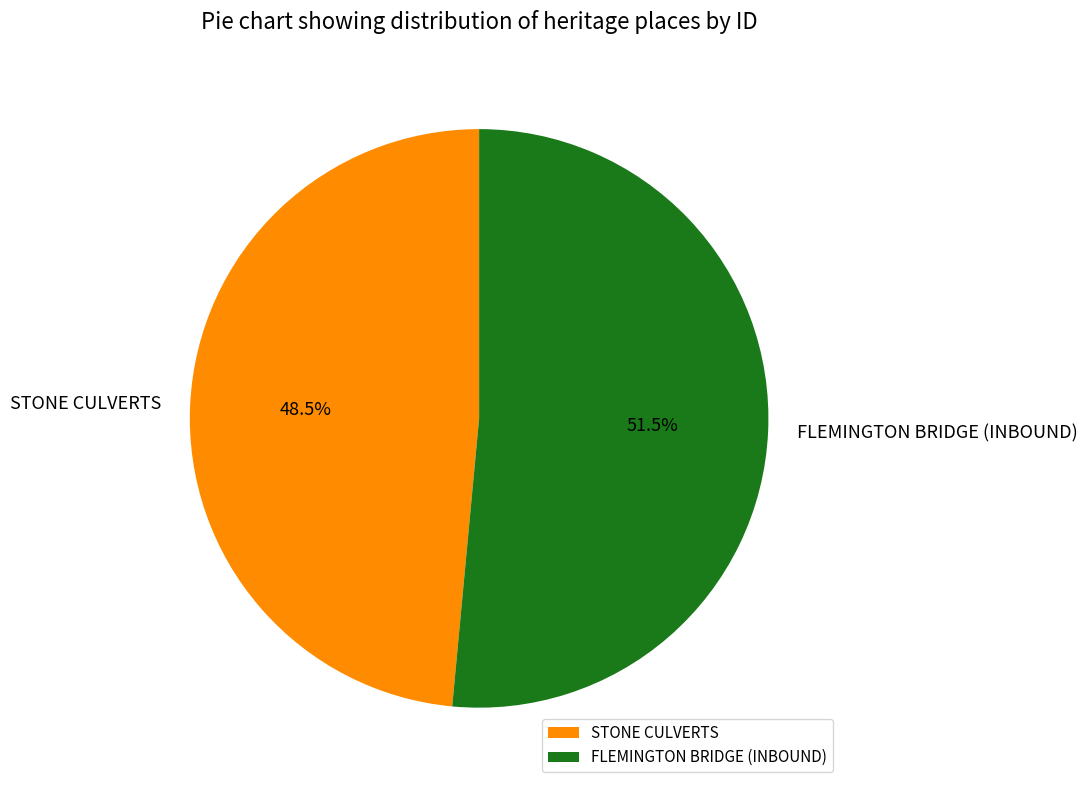

Does STONE CULVERTS account for over 50% of the chart?

No